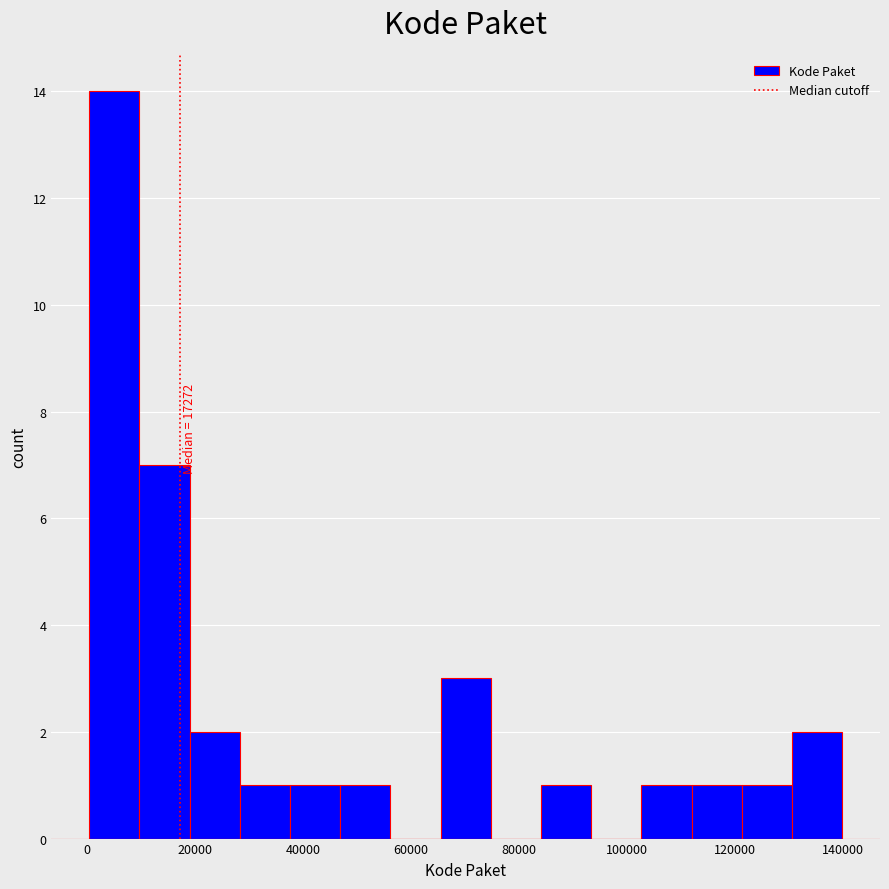

Over which range of the x-axis is the bar tallest?

0 to 10000